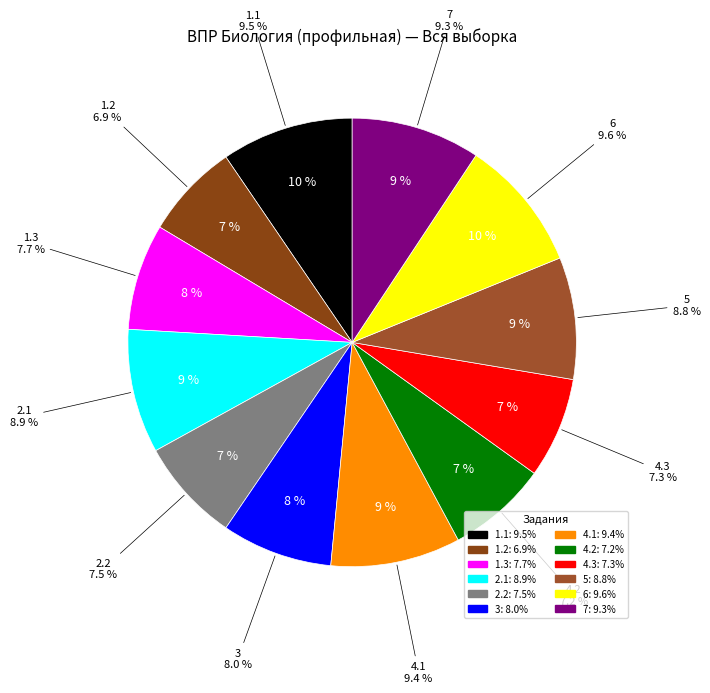

Is 1.1 the majority of the pie?

No